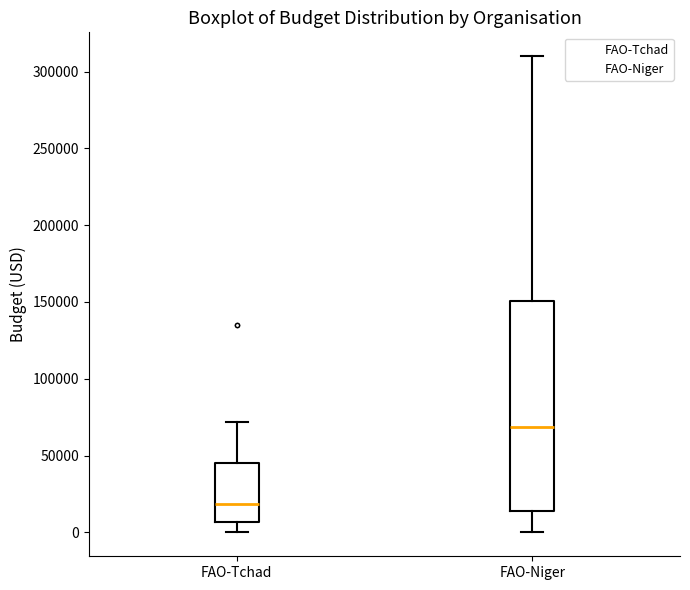

Which box is the tallest, from its lower edge to its upper edge?

FAO-Niger